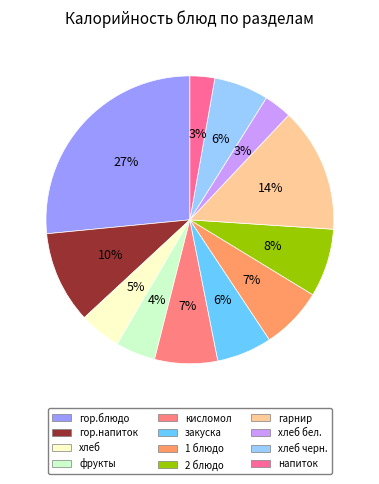

Count the number of slices in the pie.

12